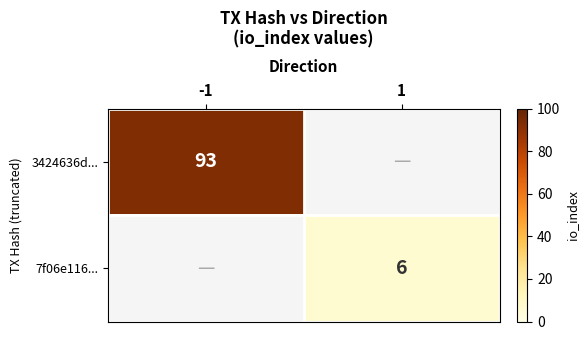

The value of 3424636d... at -1 is 93. True or false?

True